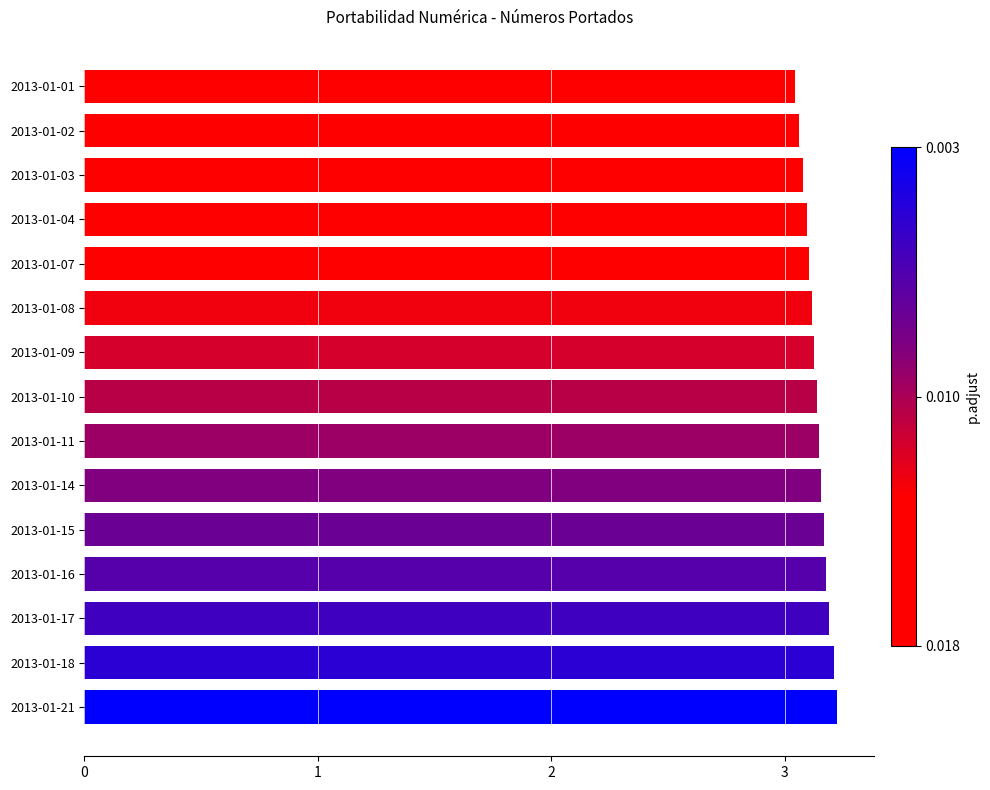

What is the difference between the maximum and second lowest values?

0.2